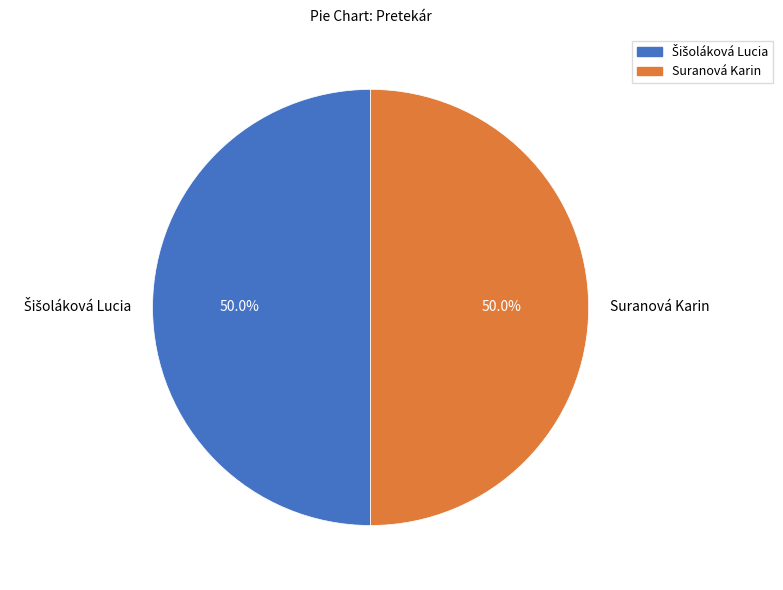

How much of the chart is everything except Suranová Karin?

50.0%